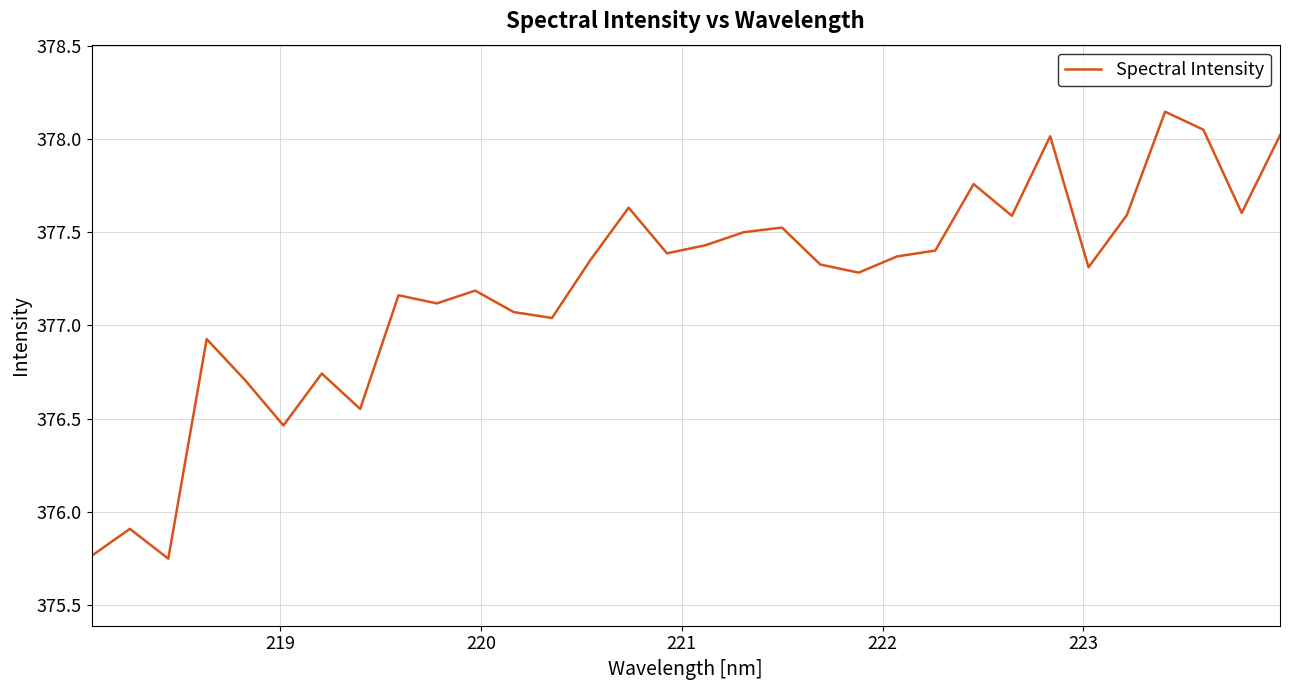

Does the chart have visible grid lines?

Yes